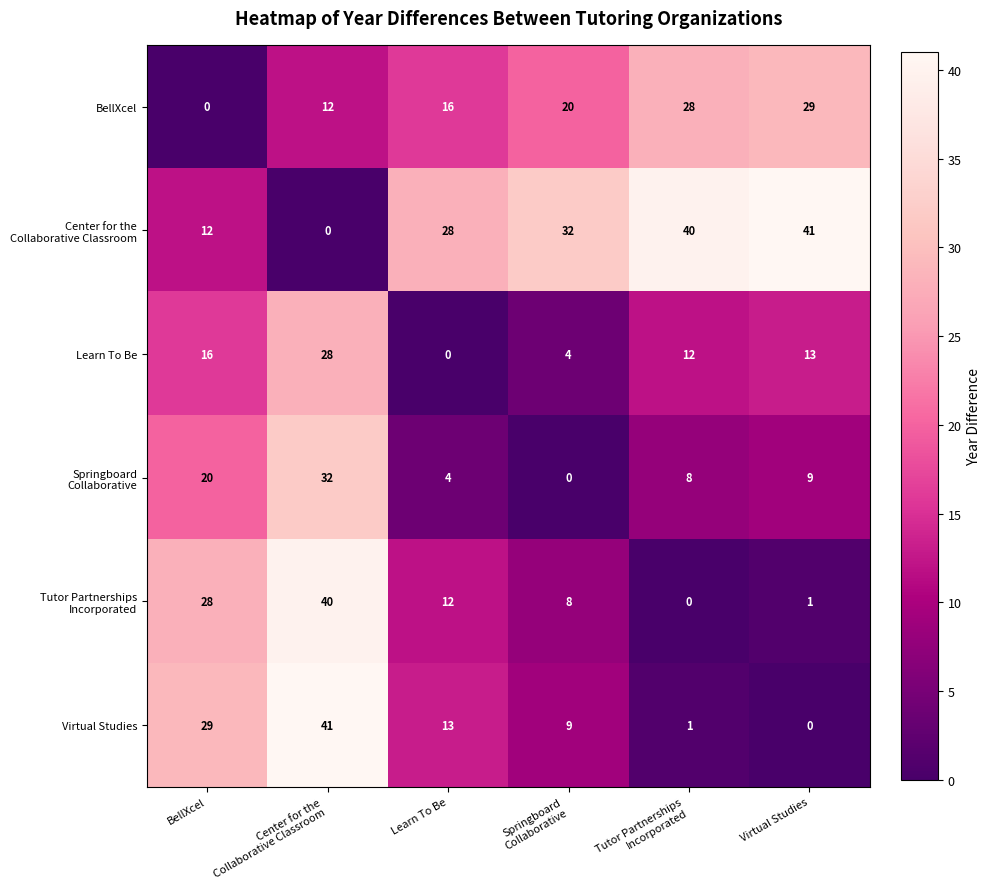

Where does the Learn To Be series first go above 13?

BellXcel